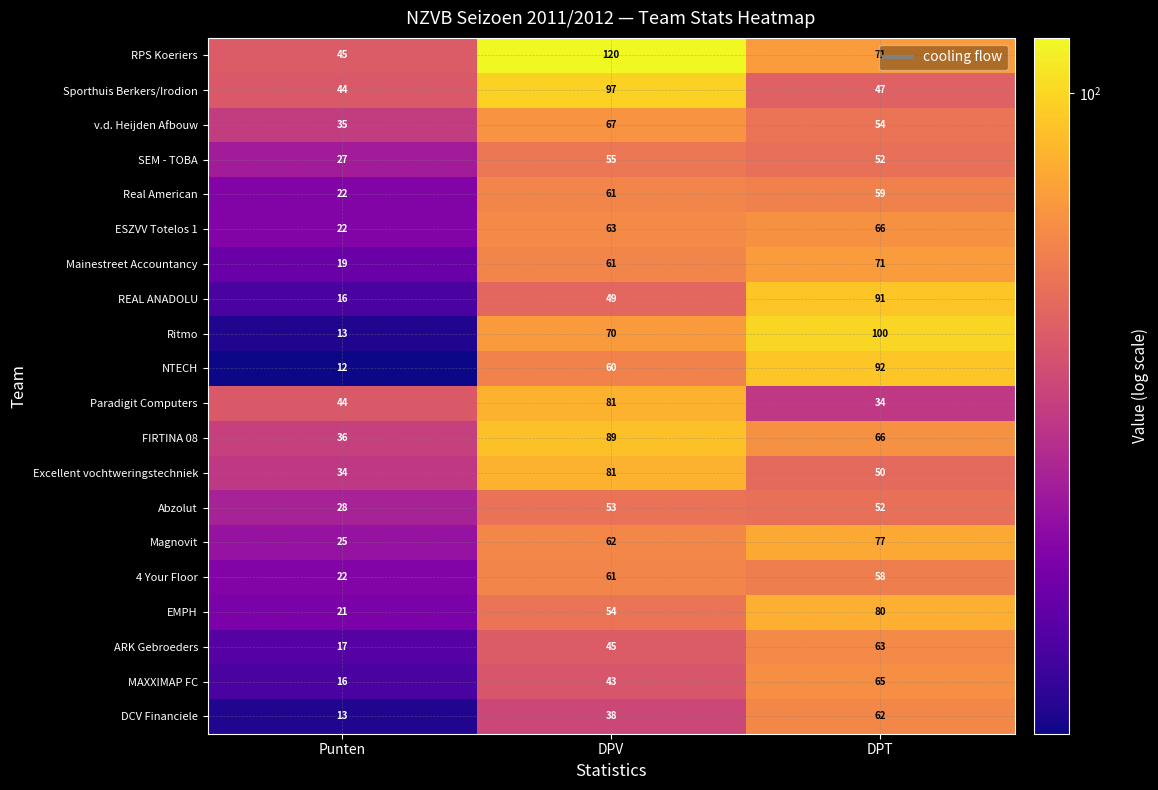

Which series has the largest total across all categories?

RPS Koeriers